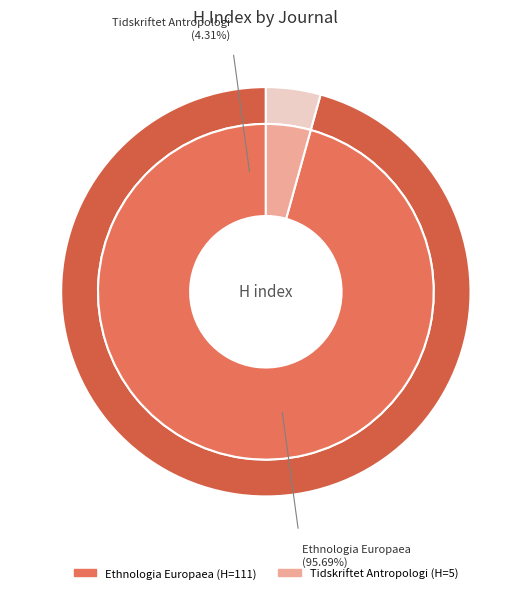

To the nearest percent, what is the average slice percentage?

50%